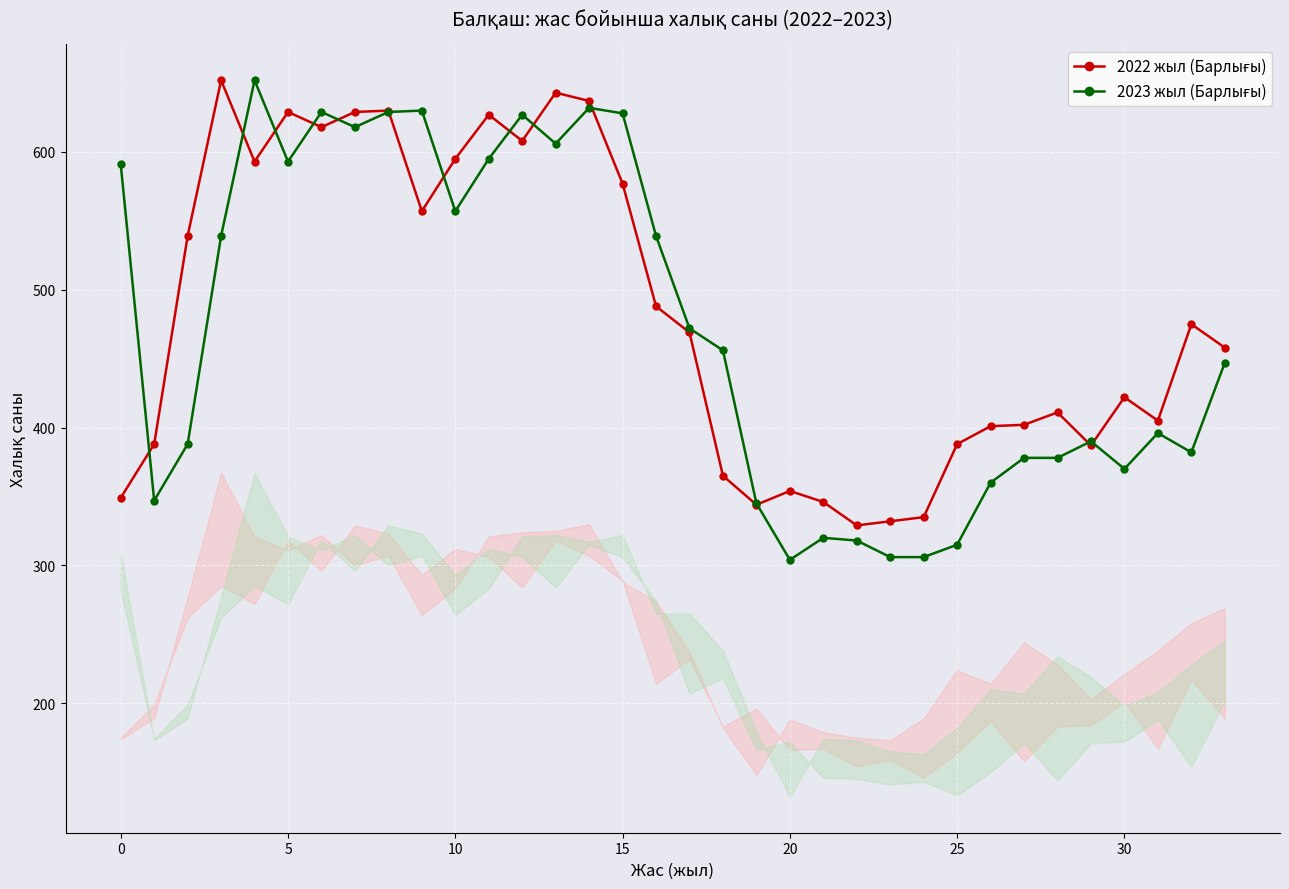

What is the difference between the highest and lowest values at 19?

197